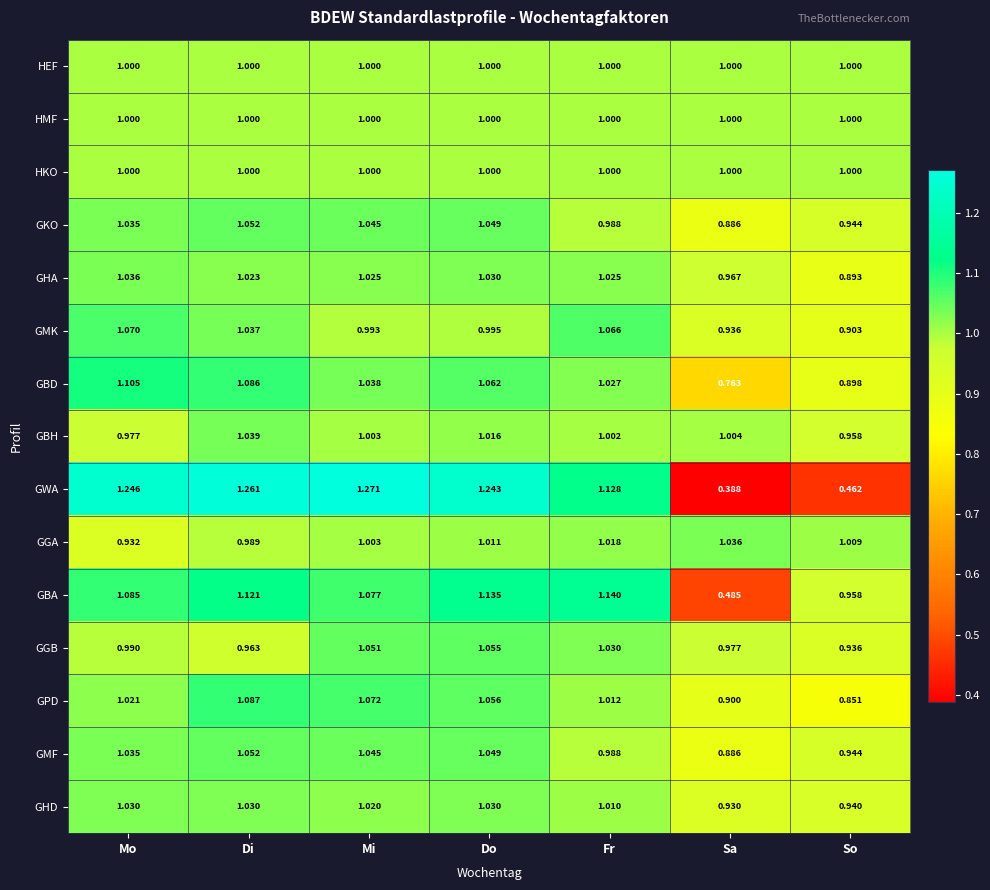

At which category does the chart reach its minimum across all series?

Sa